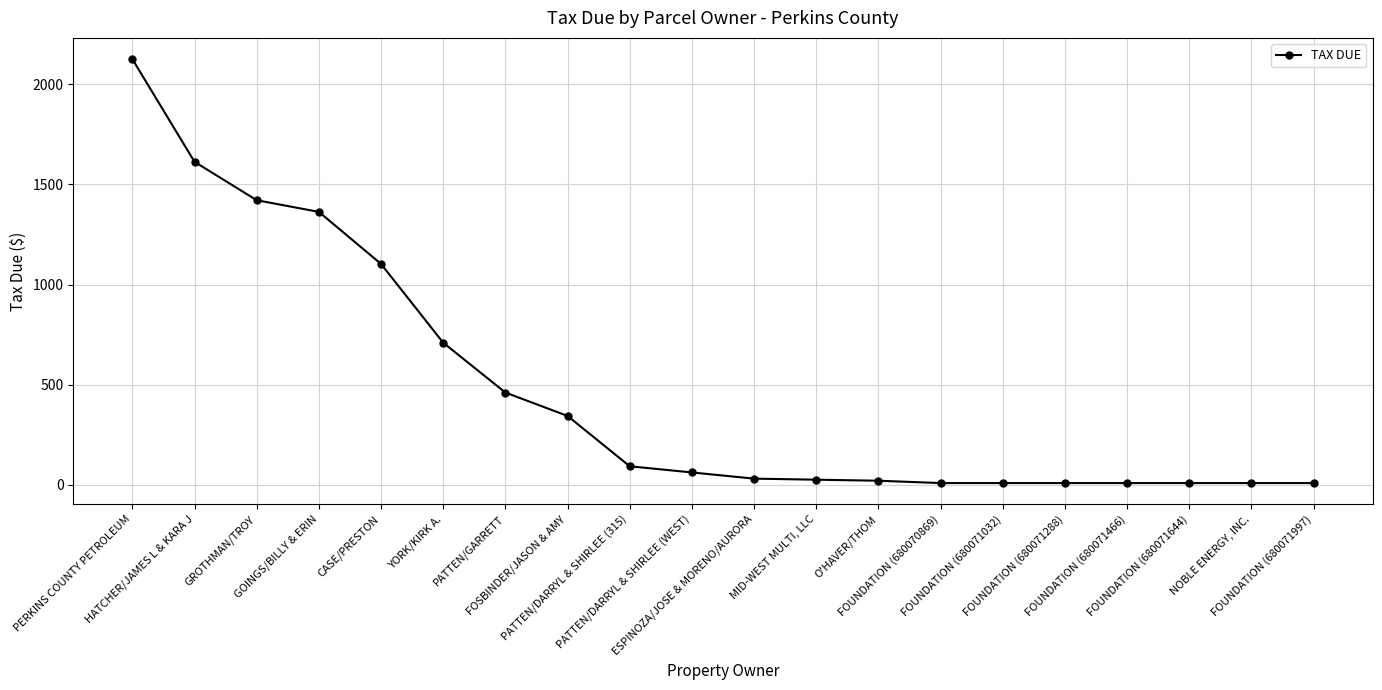

True or false: the data shows 20.7 at O'HAVER/THOM.

True